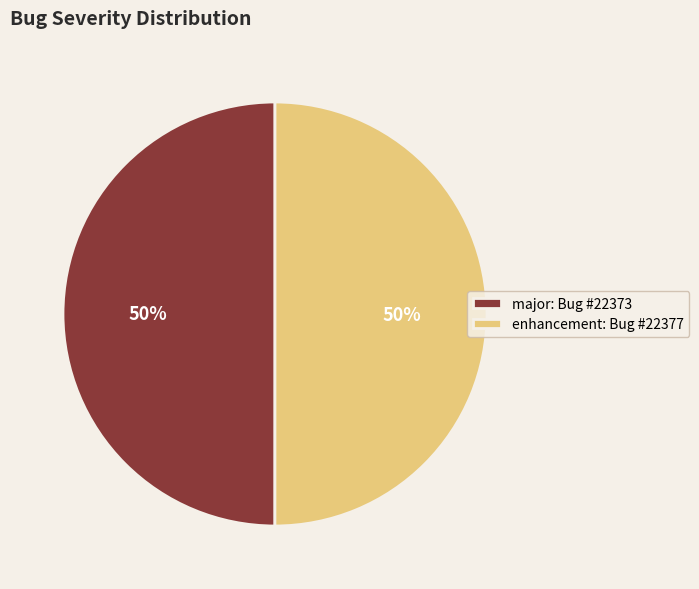

Count the number of slices in the pie.

2